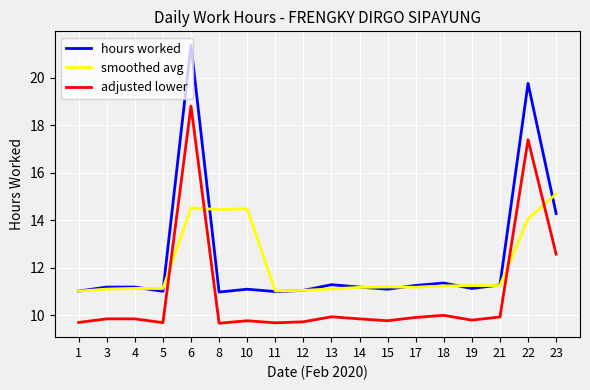

What is the highest value of the hours worked series?

21.4